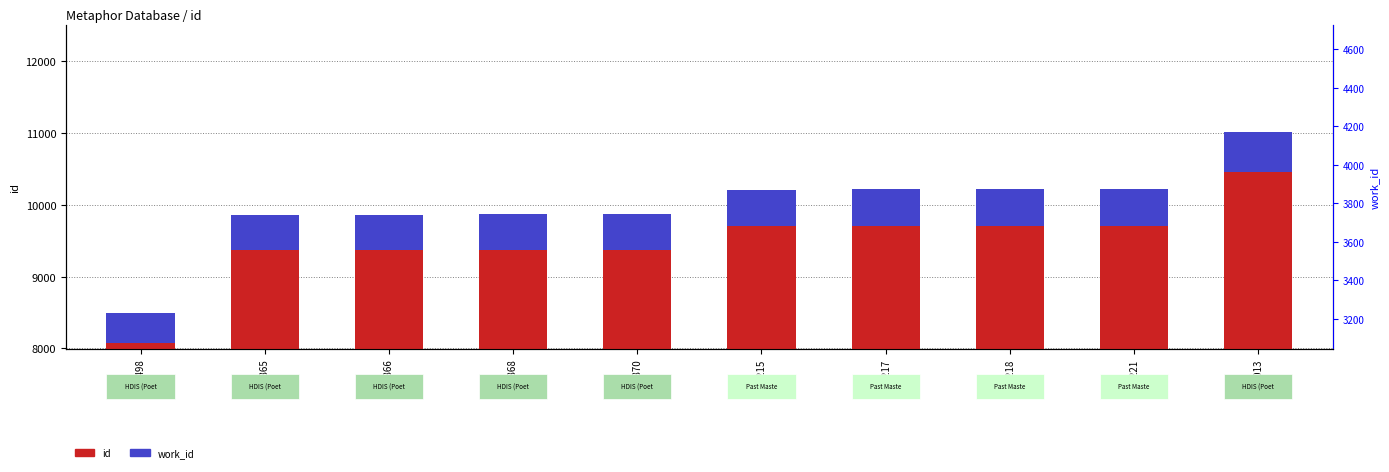

At which category is the sum across all series the highest?

11013